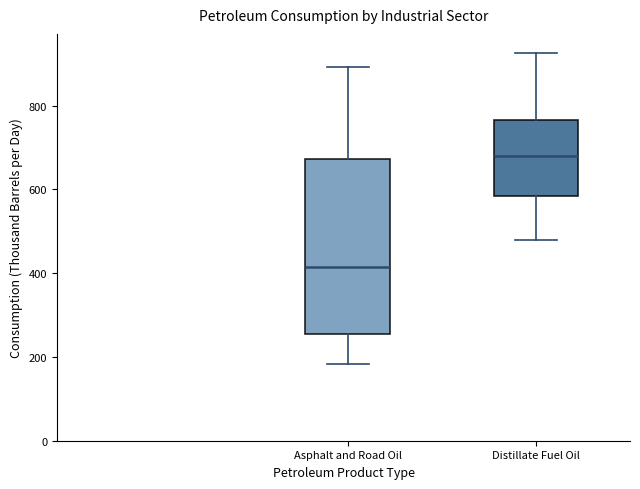

Reading left to right, read every box against the y-axis: the position of its median line, the range the box covers, and the ends of its whiskers. The values are not printed on the chart, so give them approximately, as read against the axis.

Asphalt and Road Oil: median 420, box 260 to 680, whiskers 180 to 900
Distillate Fuel Oil: median 680, box 580 to 760, whiskers 480 to 920